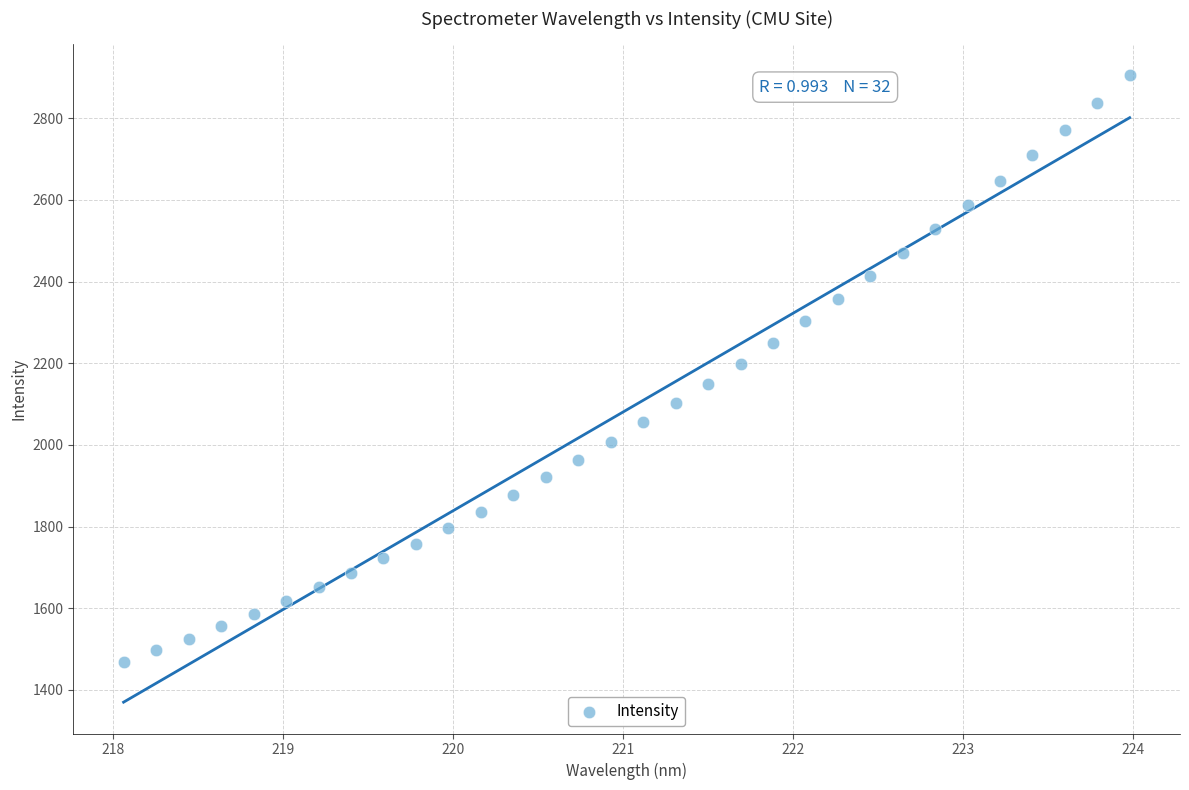

What is the range of Y values (max minus min)?

1436.7